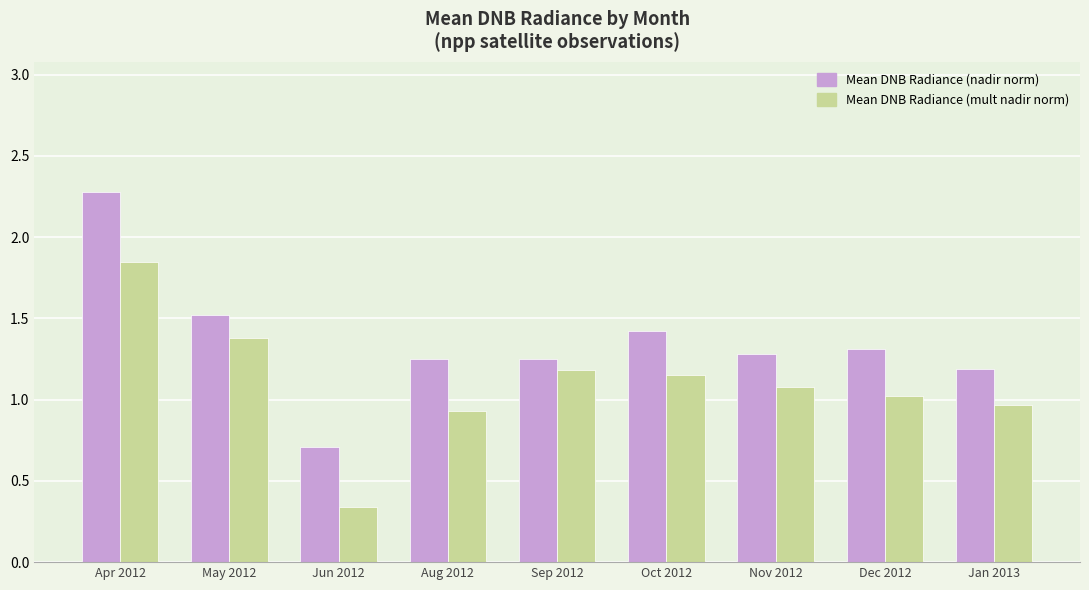

At how many categories does at least one series exceed 0?

9